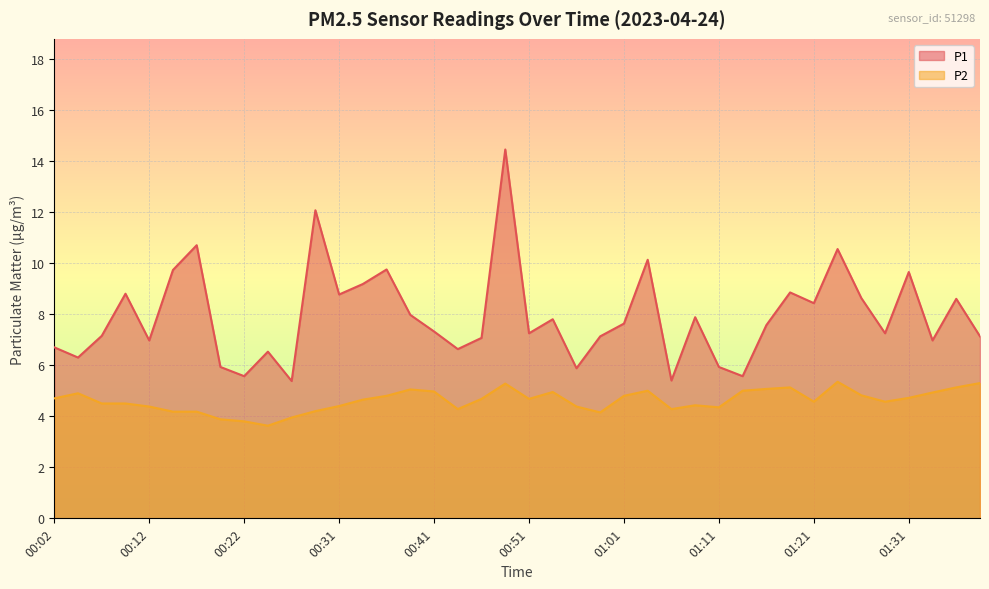

Rank the series at 01:38 from highest to lowest value.

P1, P2